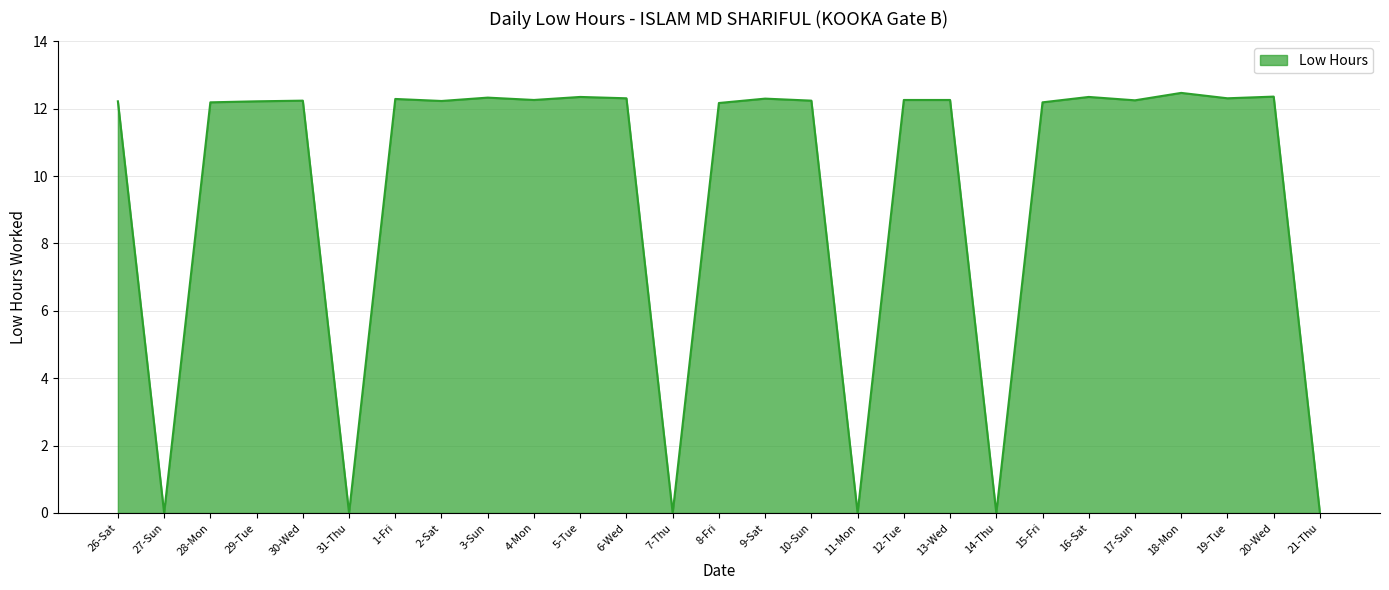

The chart shows a value of 12.4 at 20-Wed. True or false?

True